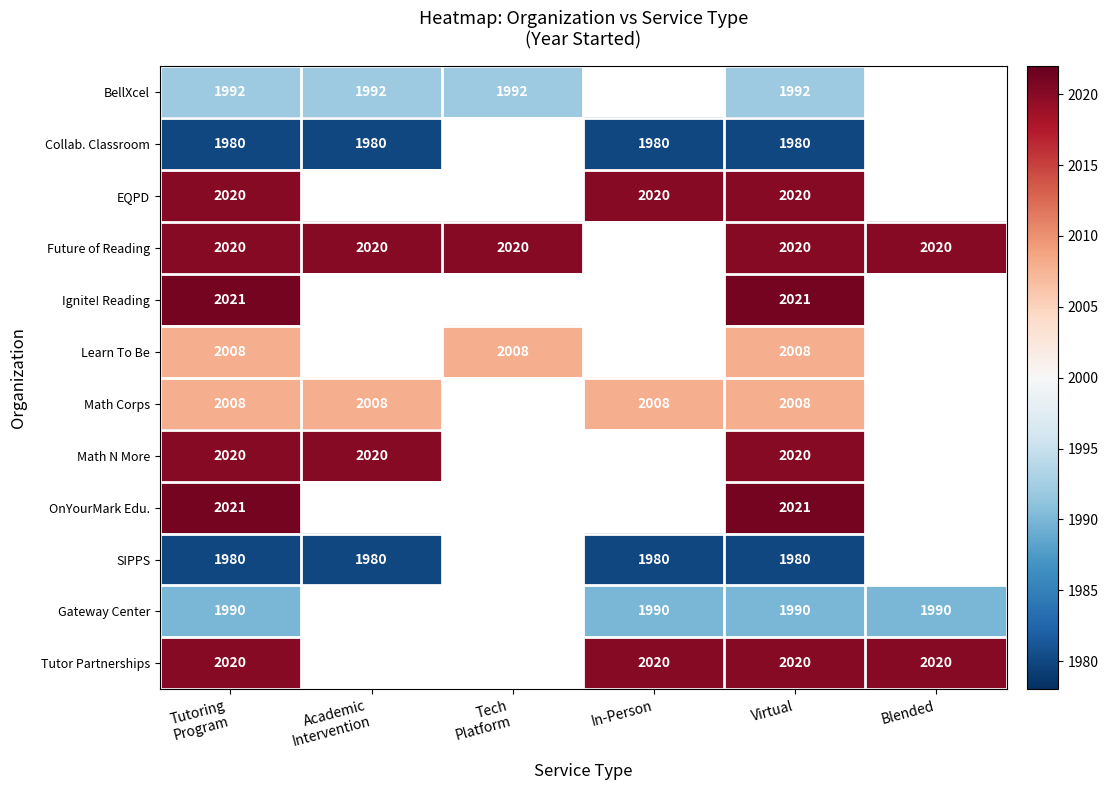

List the series in order of their peak value, highest first.

Ignite! Reading, OnYourMark Edu., EQPD, Future of Reading, Math N More, Tutor Partnerships, Learn To Be, Math Corps, BellXcel, Gateway Center, Collab. Classroom, SIPPS